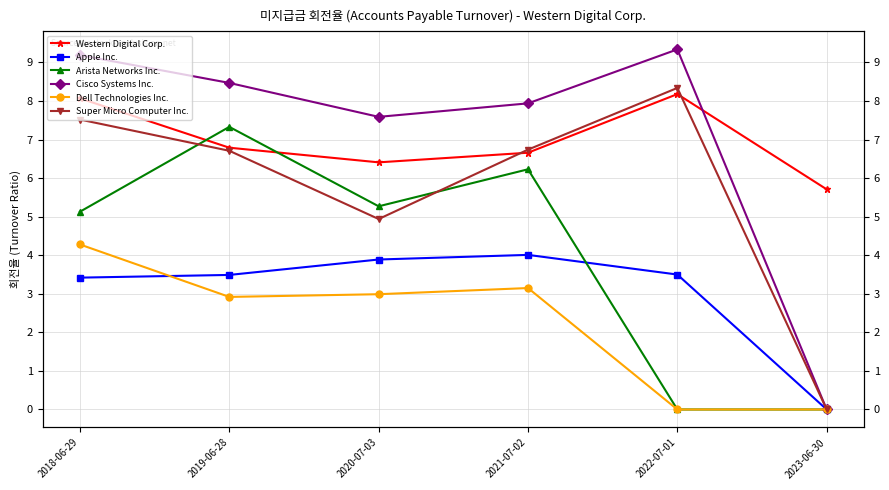

What position from the right is 2021-07-02?

3